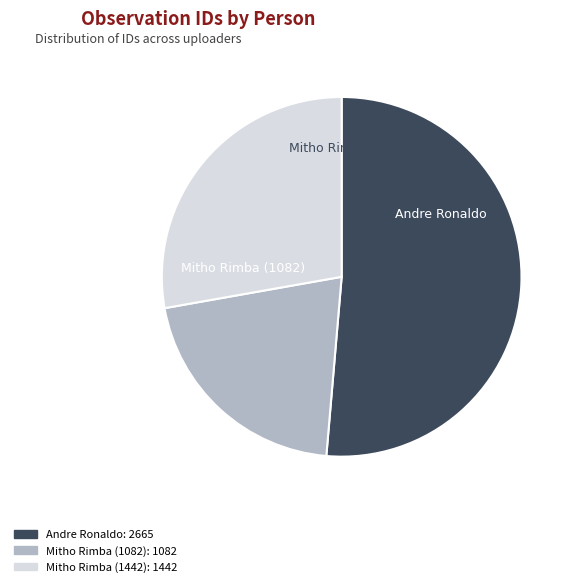

What is the smallest slice in the pie chart?

Mitho Rimba (1082)